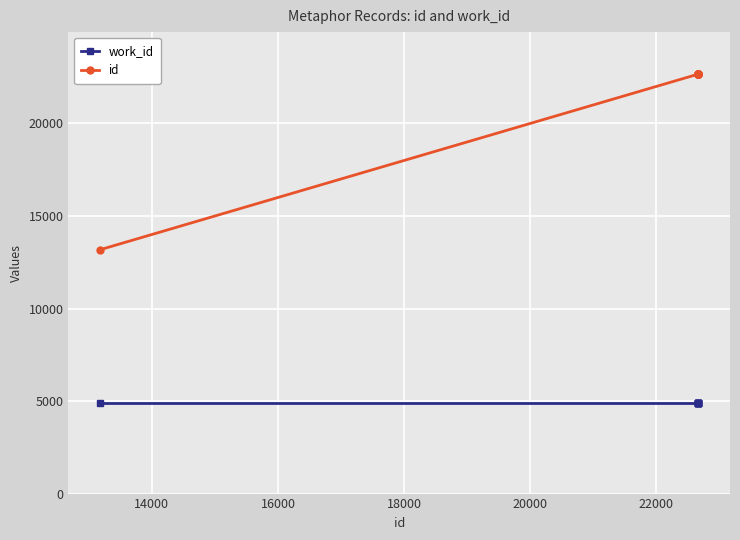

How many distinct data groups are displayed?

2